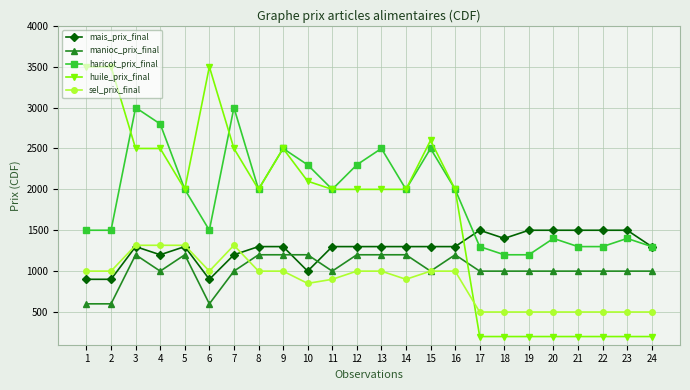

Reading left to right, extract all data points from this chart.

mais_prix_final: 900	900	1300	1200	1300	900	1200	1300	1300	1000	1300	1300	1300	1300	1300	1300	1500	1400	1500	1500	1500	1500	1500	1300
manioc_prix_final: 600	600	1200	1000	1200	600	1000	1200	1200	1200	1000	1200	1200	1200	1000	1200	1000	1000	1000	1000	1000	1000	1000	1000
haricot_prix_final: 1500	1500	3000	2800	2000	1500	3000	2000	2500	2300	2000	2300	2500	2000	2500	2000	1300	1200	1200	1400	1300	1300	1400	1300
huile_prix_final: 3500	3500	2500	2500	2000	3500	2500	2000	2500	2100	2000	2000	2000	2000	2600	2000	200	200	200	200	200	200	200	200
sel_prix_final: 1000	1000	1316	1316	1316	1000	1316	1000	1000	850	900	1000	1000	900	1000	1000	500	500	500	500	500	500	500	500